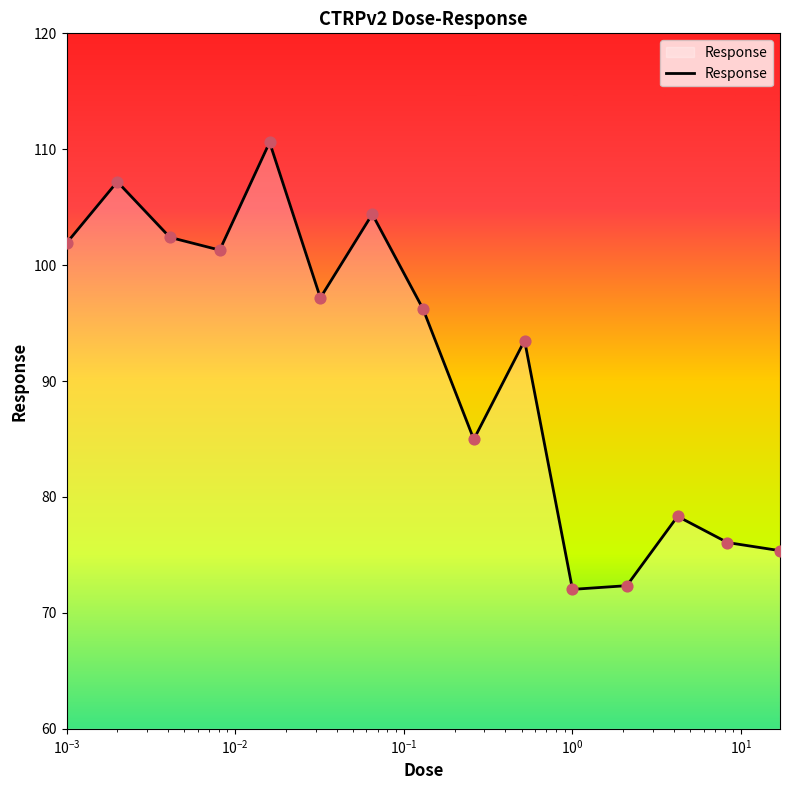

What is the difference between the maximum and minimum values?

38.6